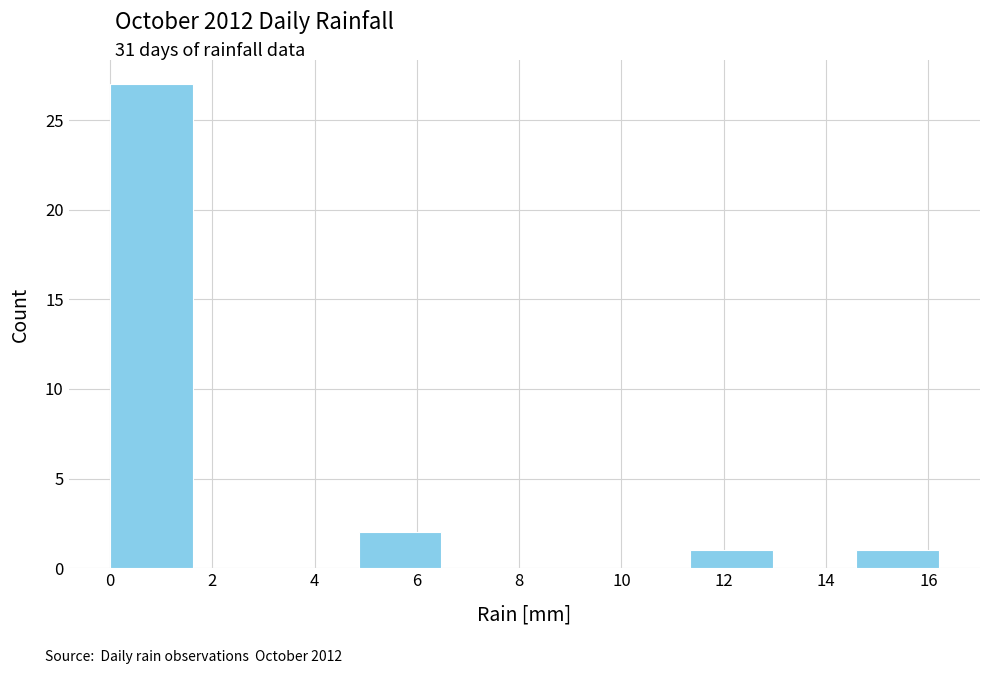

Reading left to right, transcribe this chart: for each bar, give the range it covers on the x-axis and its height. Neither the bar edges nor the heights are printed on the chart, so give them approximately, as read against the axes.

0.00 to 1.62: 27
1.62 to 3.24: 0
3.24 to 4.86: 0
4.86 to 6.48: 2
6.48 to 8.10: 0
8.10 to 9.72: 0
9.72 to 11.34: 0
11.34 to 12.96: 1
12.96 to 14.58: 0
14.58 to 16.20: 1